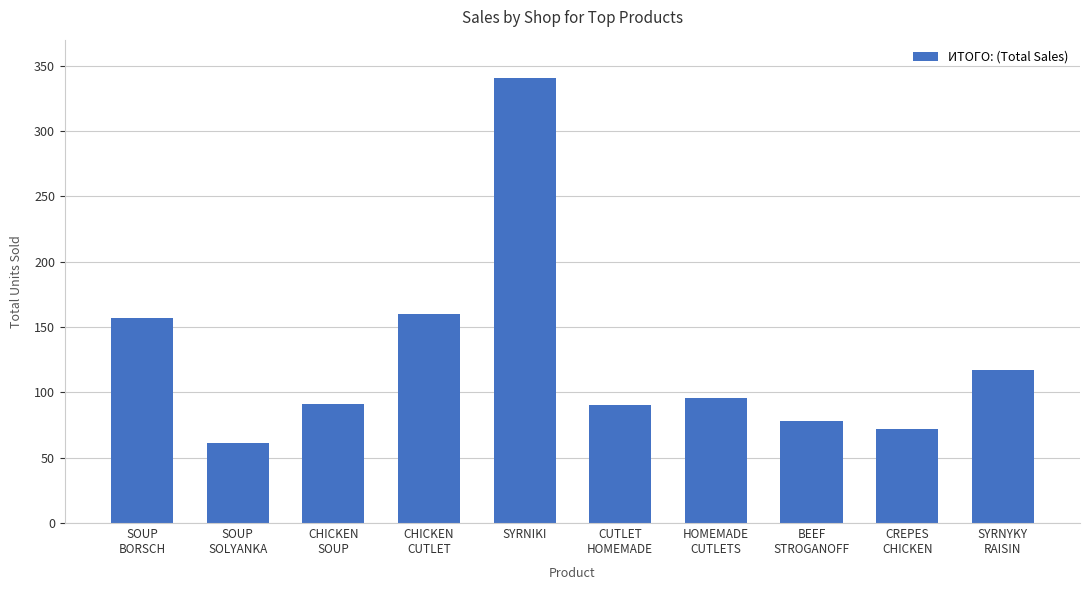

What is the ratio of the value at SYRNYKY
RAISIN to the value at CREPES
CHICKEN?

1.6